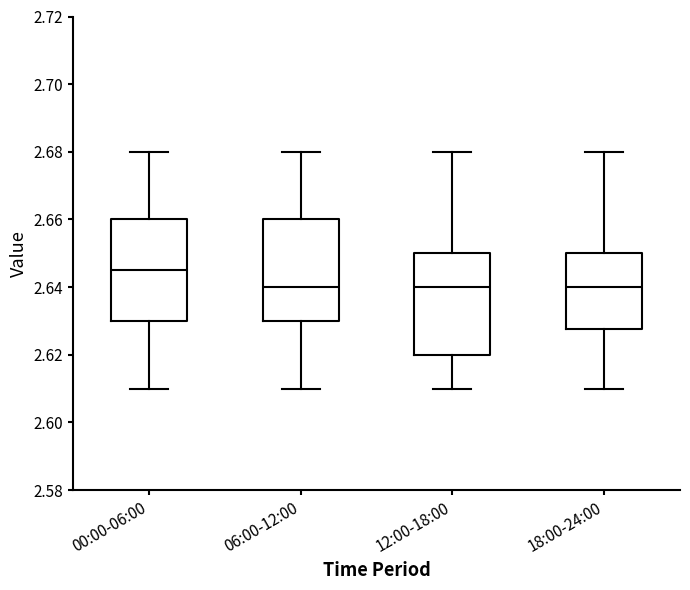

Reading left to right, transcribe this box plot: for each box, give where its median line is, the range the box spans, and where its two whiskers end, as read against the y-axis. The values are not printed on the chart, so give them approximately, as read against the axis.

00:00-06:00: median 2.646, box 2.630 to 2.660, whiskers 2.610 to 2.680
06:00-12:00: median 2.640, box 2.630 to 2.660, whiskers 2.610 to 2.680
12:00-18:00: median 2.640, box 2.620 to 2.650, whiskers 2.610 to 2.680
18:00-24:00: median 2.640, box 2.628 to 2.650, whiskers 2.610 to 2.680